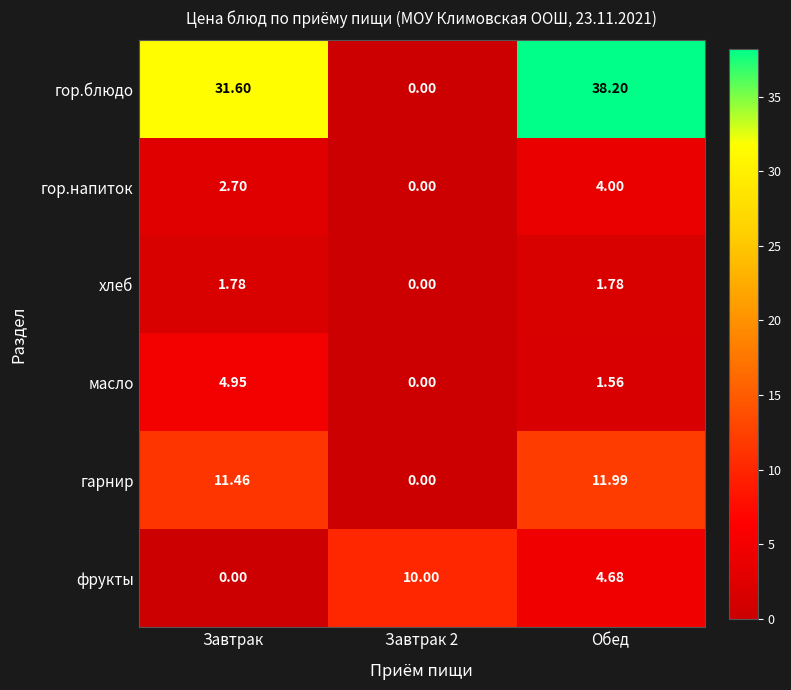

How many series are shown in this chart?

6